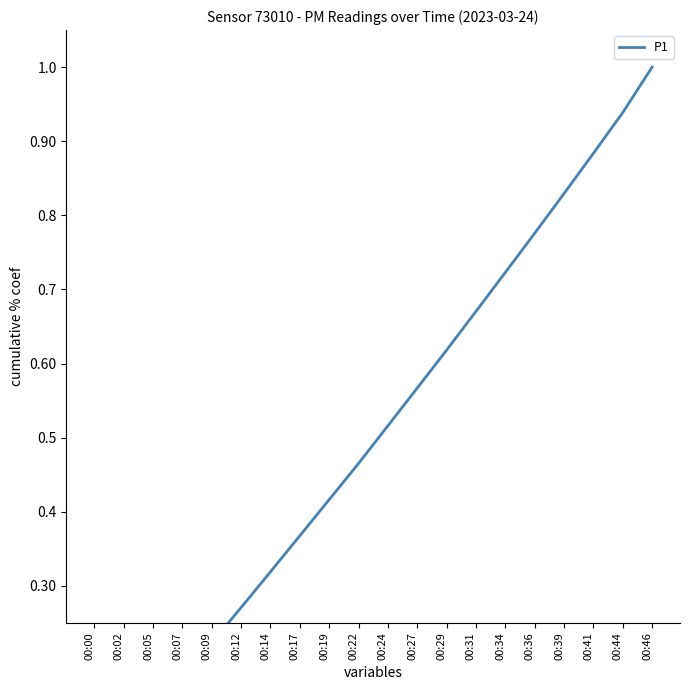

What is the difference between the maximum and minimum values?

1.0